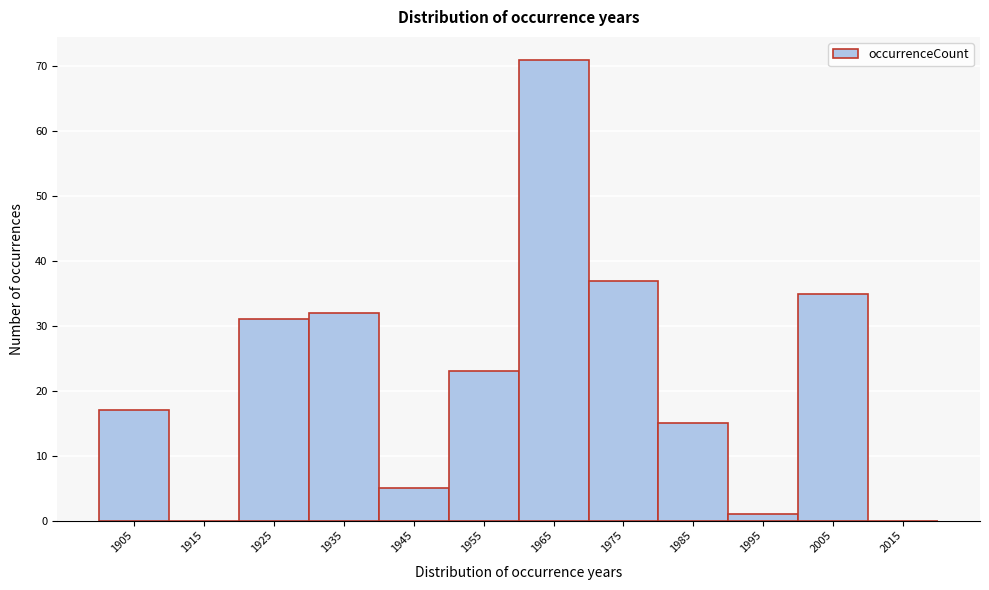

Reading left to right, transcribe this chart: for each bar, give the range it covers on the x-axis and its height. The values are not printed on the chart, so give them approximately, as read against the axis.

1900 to 1910: 17
1910 to 1920: 0
1920 to 1930: 31
1930 to 1940: 32
1940 to 1950: 5
1950 to 1960: 23
1960 to 1970: 71
1970 to 1980: 37
1980 to 1990: 15
1990 to 2000: 1
2000 to 2010: 35
2010 to 2020: 0